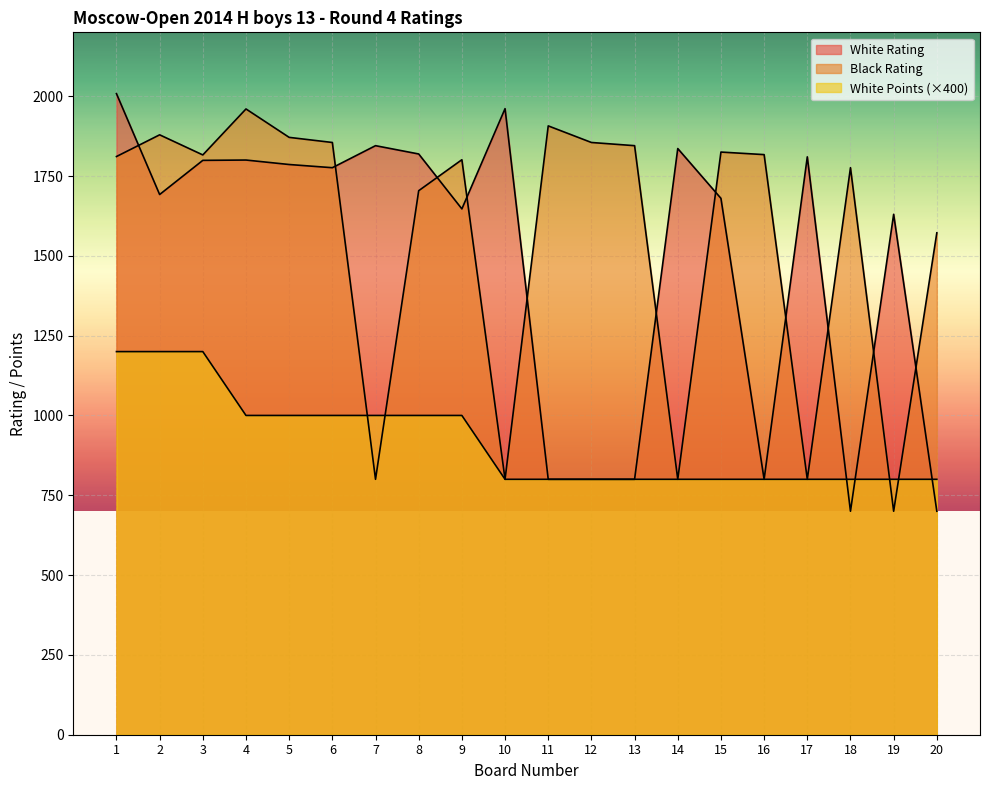

Which has a higher value, 13 or 2?

2